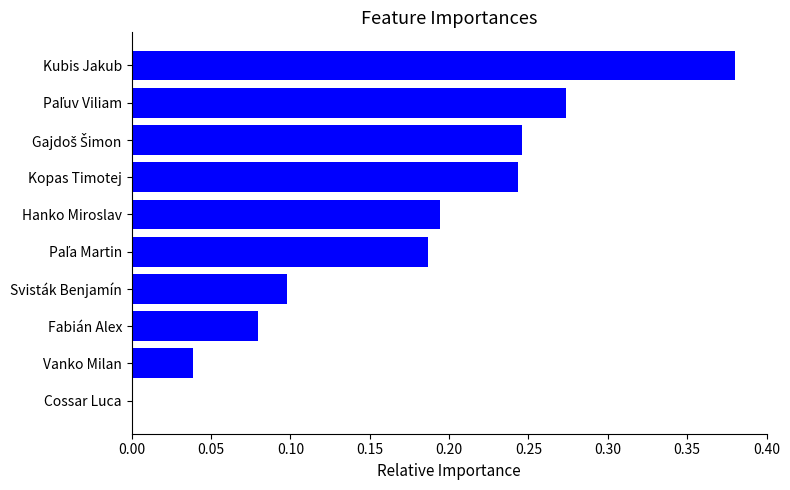

Is it true that the value at Svisták Benjamín is 0.0?

False